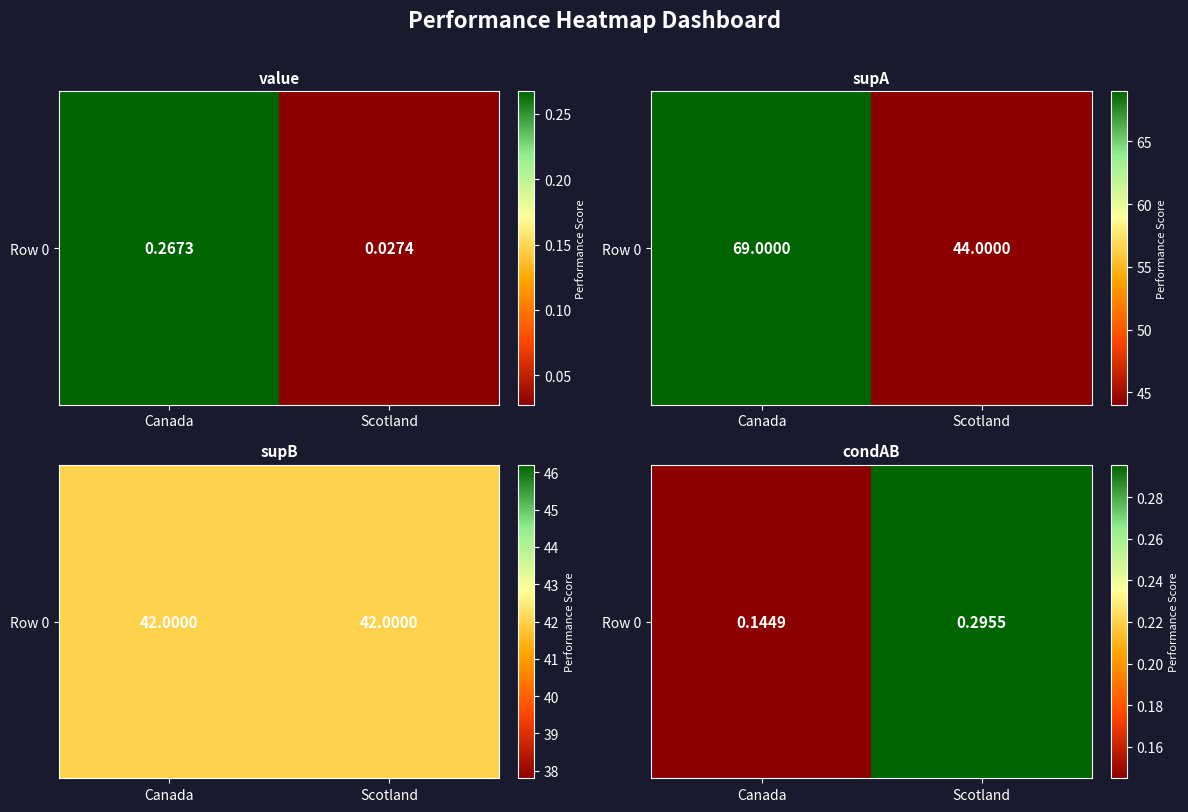

What is the difference between the values at Canada and Scotland?

0.2